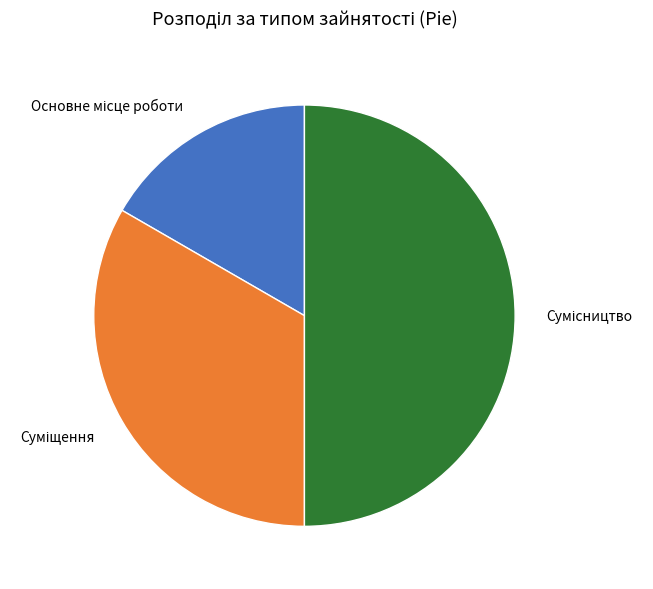

The Сумісництво slice represents 50% of the pie. True or false?

True